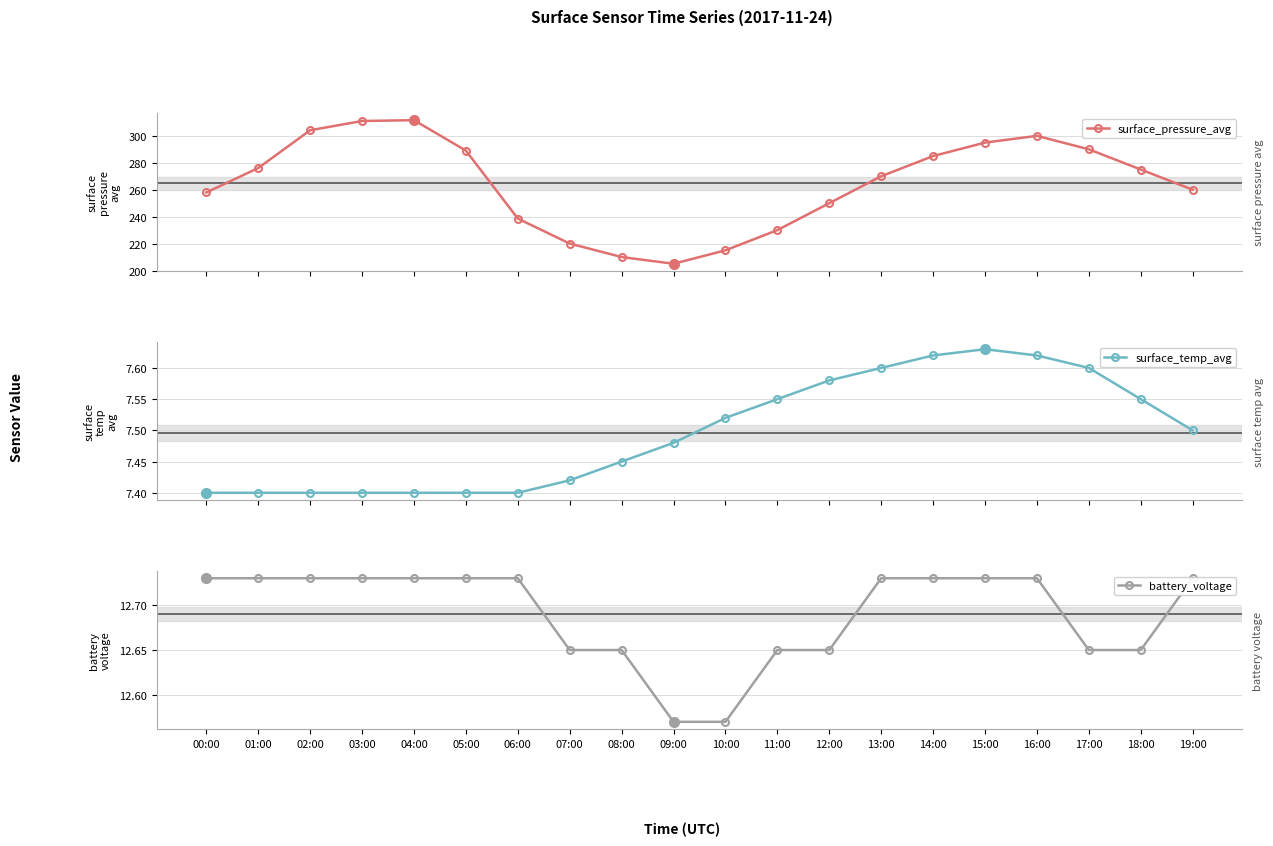

What is the average value of the battery_voltage series?

12.7